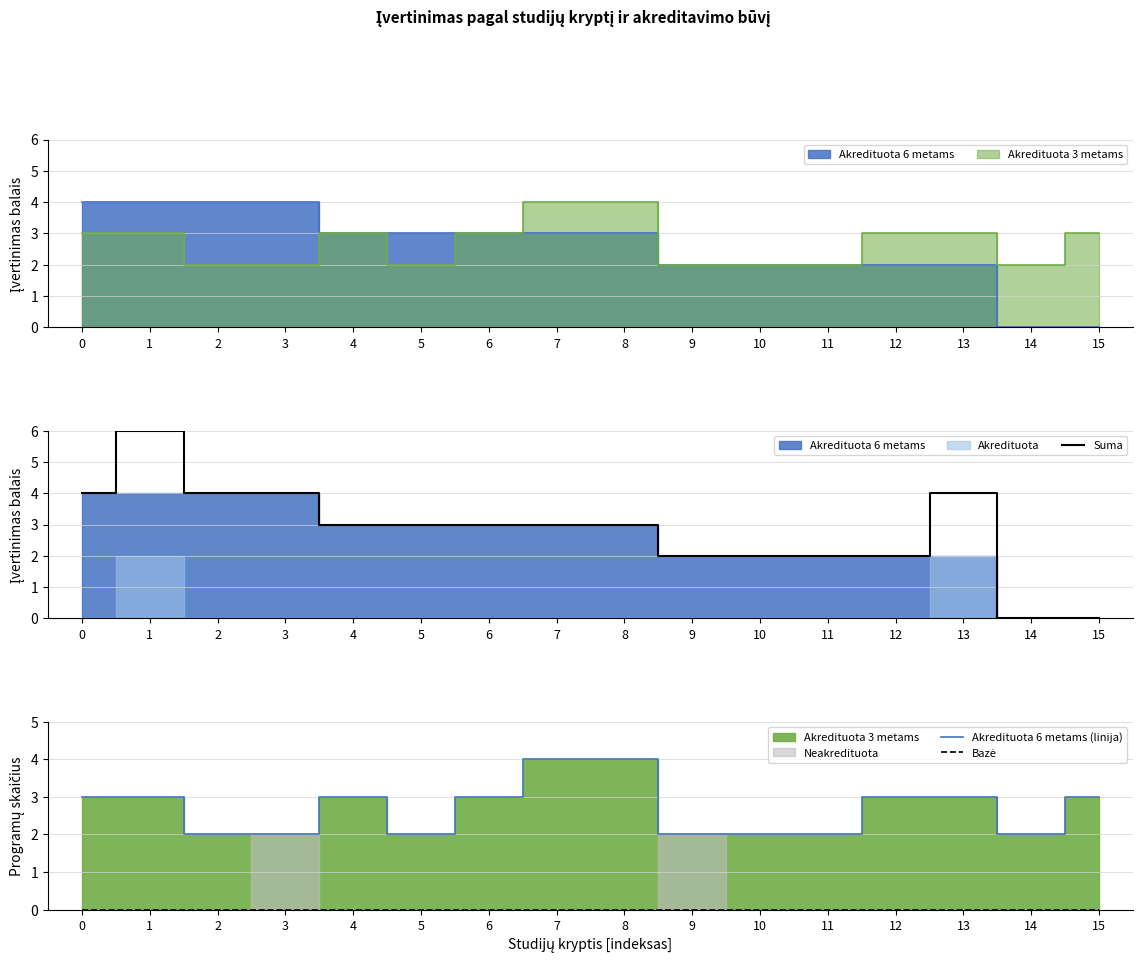

Count the Suma values in the range 2 to 4.

13